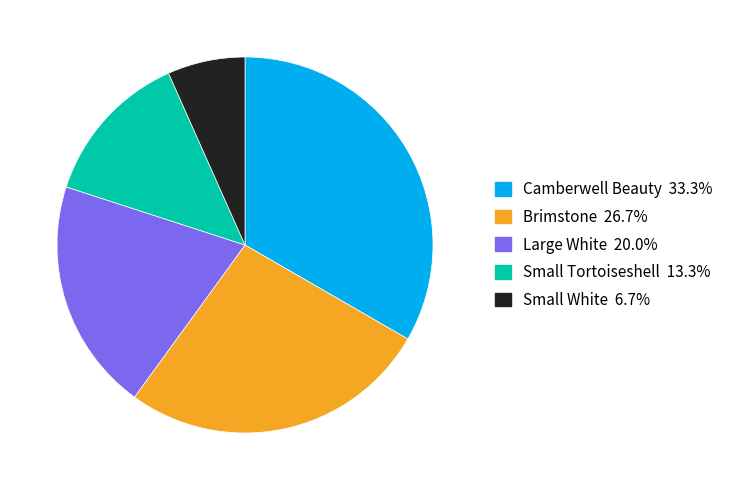

Rank the categories by value from lowest to highest.

Small White, Small Tortoiseshell, Large White, Brimstone, Camberwell Beauty